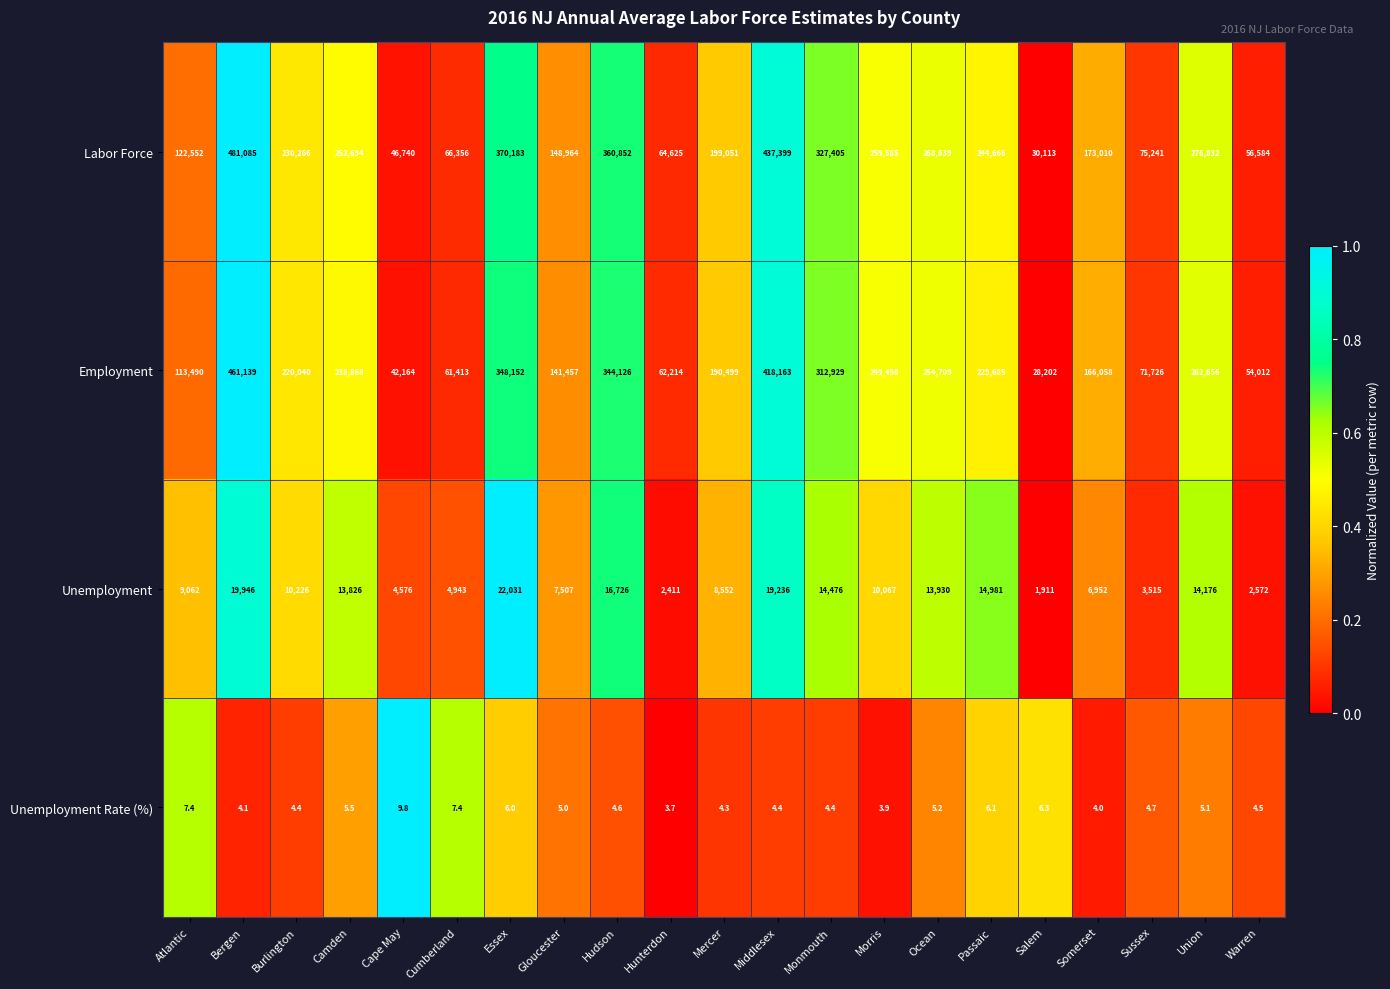

At which category does the chart reach its peak across all series?

Bergen